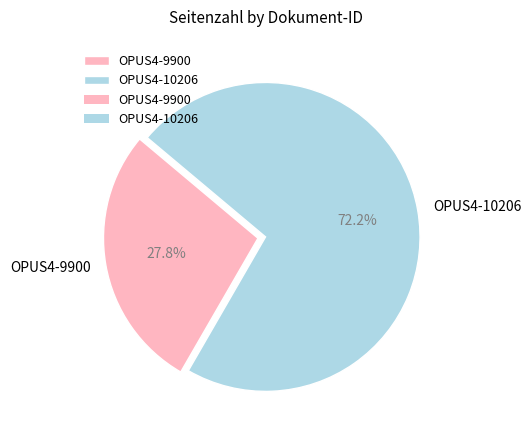

Is it true that OPUS4-9900 is 18% of the pie?

False